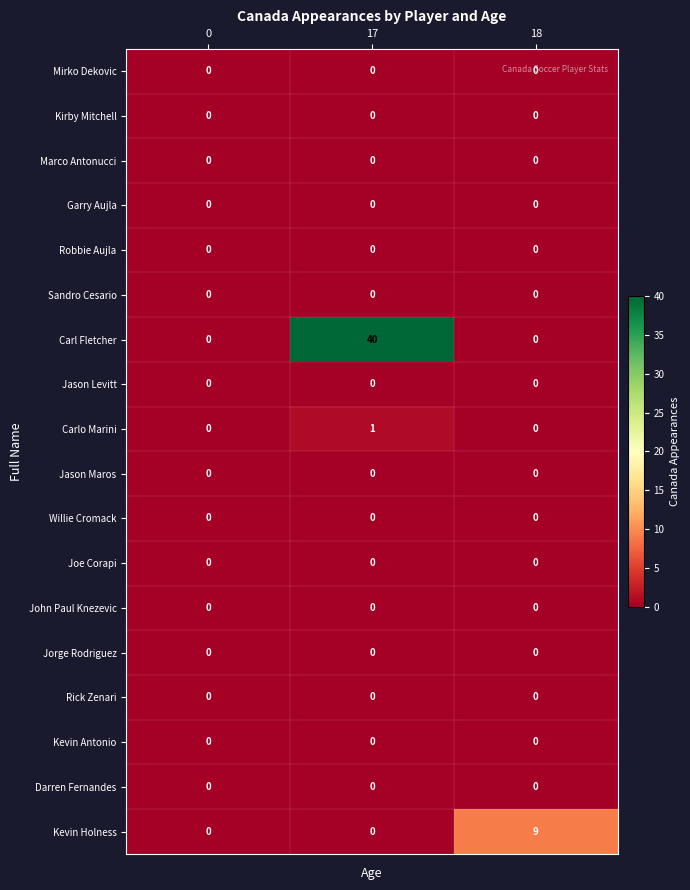

Which category has the highest value in the Kevin Holness series?

18